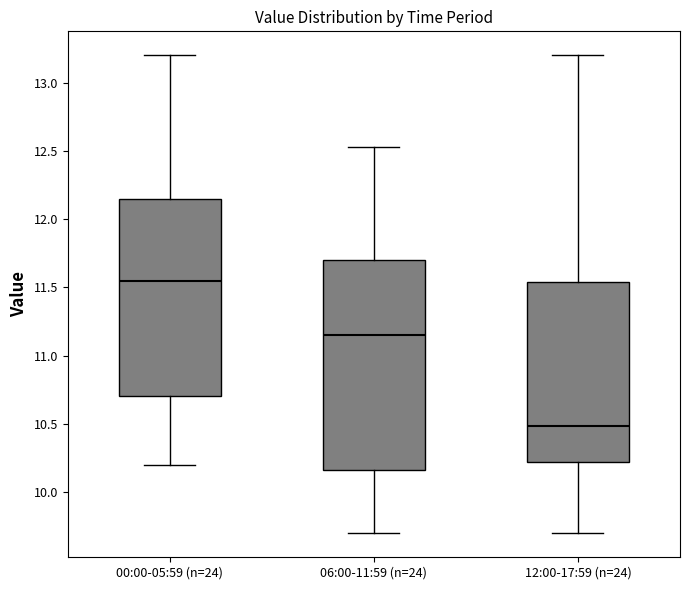

Which box has the lowest median line?

12:00-17:59 (n=24)